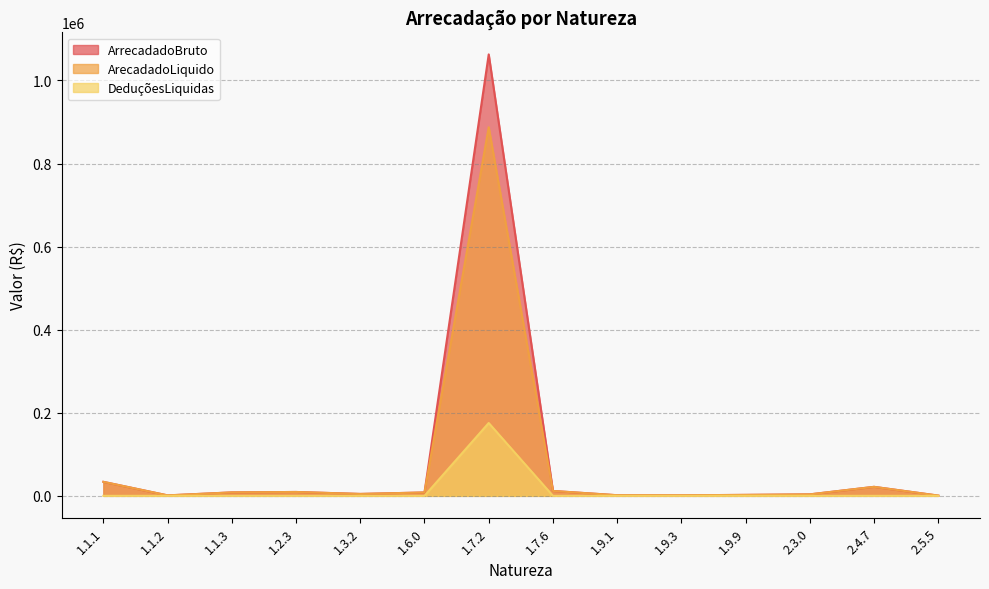

What is the label of the 12th point from the left?

2.3.0